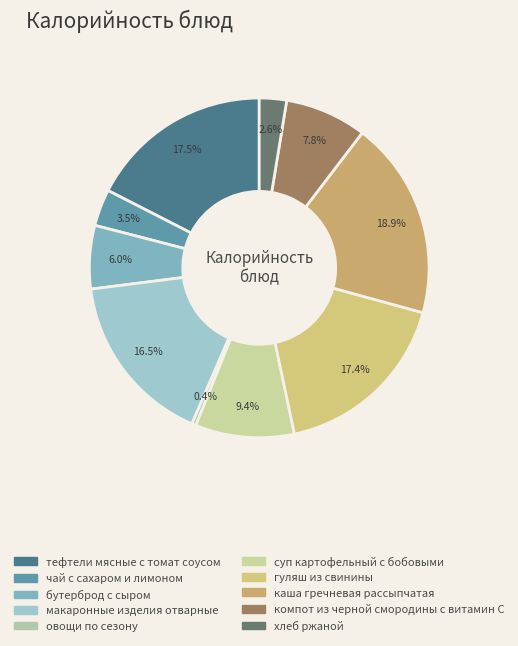

Is it true that каша гречневая рассыпчатая is 13% of the pie?

False